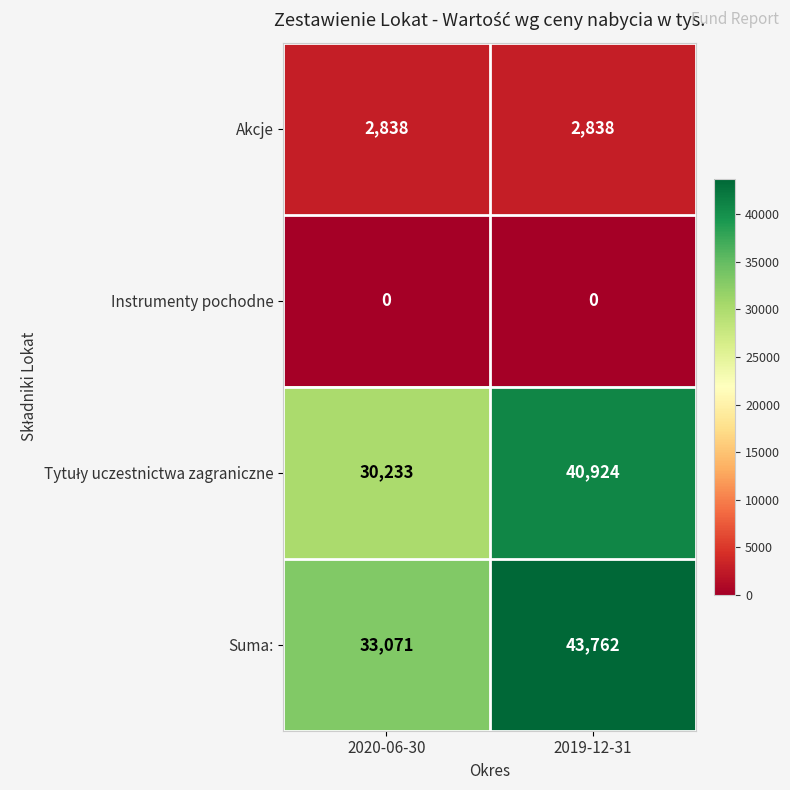

What is the spread (max minus min) of values at 2019-12-31?

43762